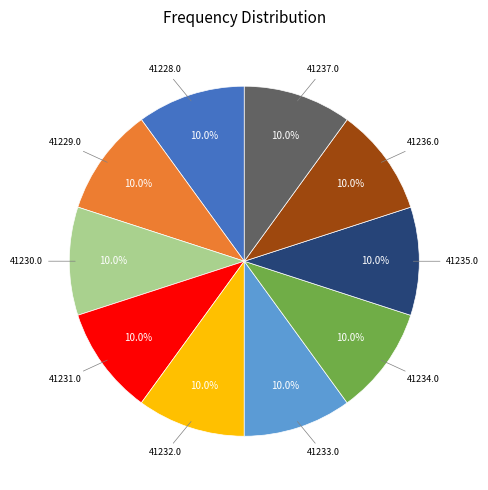

Is there a majority slice in this chart?

No